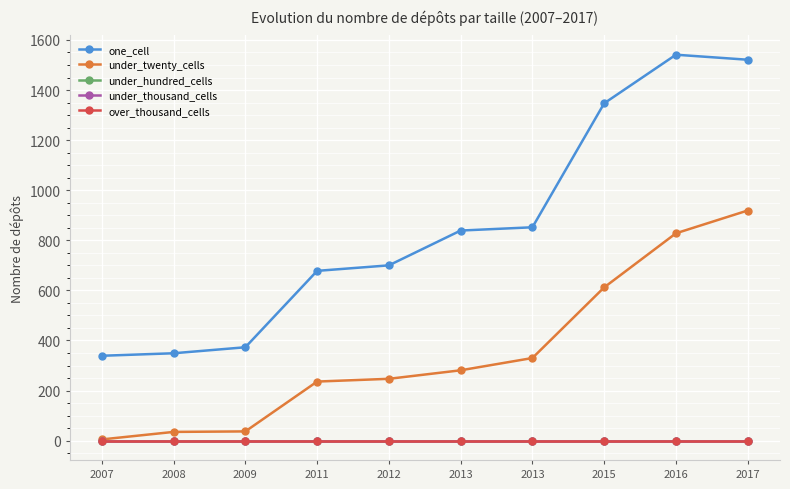

What is the total value across all series at 2013?

1120